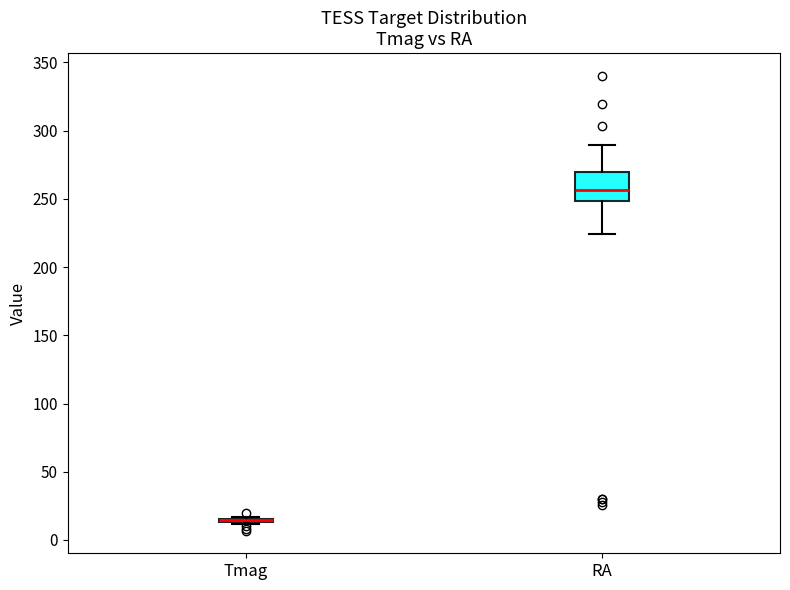

Reading left to right, transcribe this box plot: for each box, give where its median line is, the range the box spans, and where its two whiskers end, as read against the y-axis. The values are not printed on the chart, so give them approximately, as read against the axis.

Tmag: box collapsed to a line at 15, whiskers 10 to 15
RA: median 255, box 250 to 270, whiskers 225 to 290